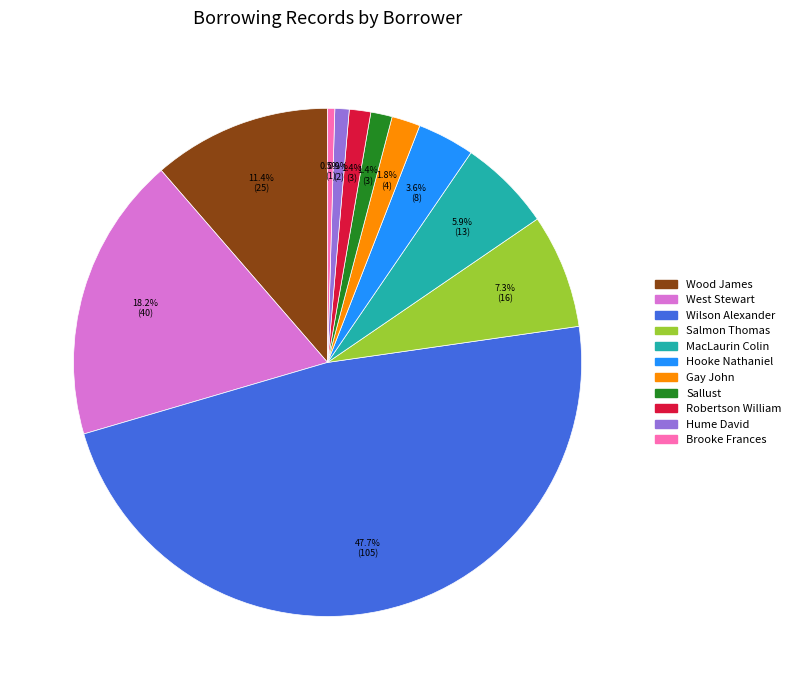

Do Wood James and Brooke Frances together represent more than half of the pie?

No